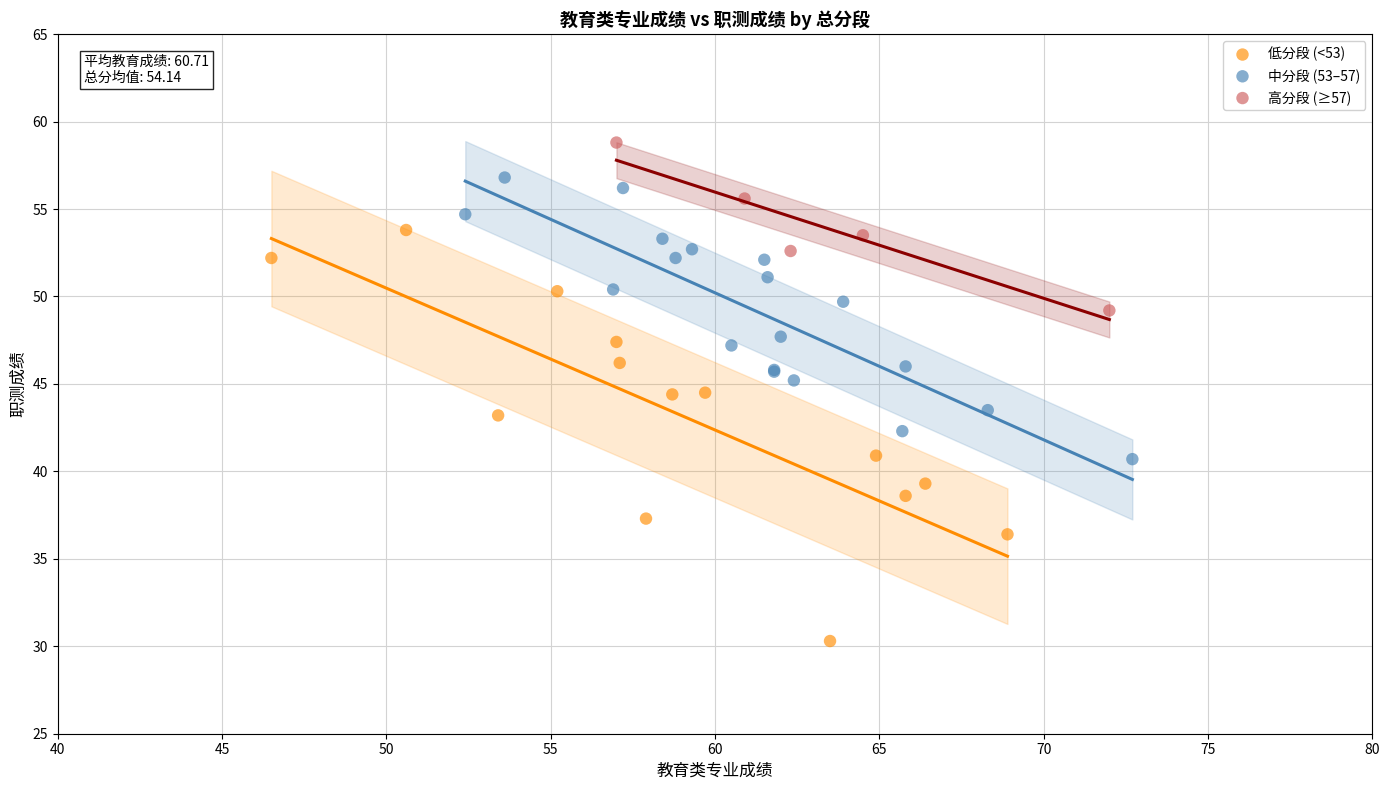

Which series reaches the minimum Y coordinate?

低分段 (<53)